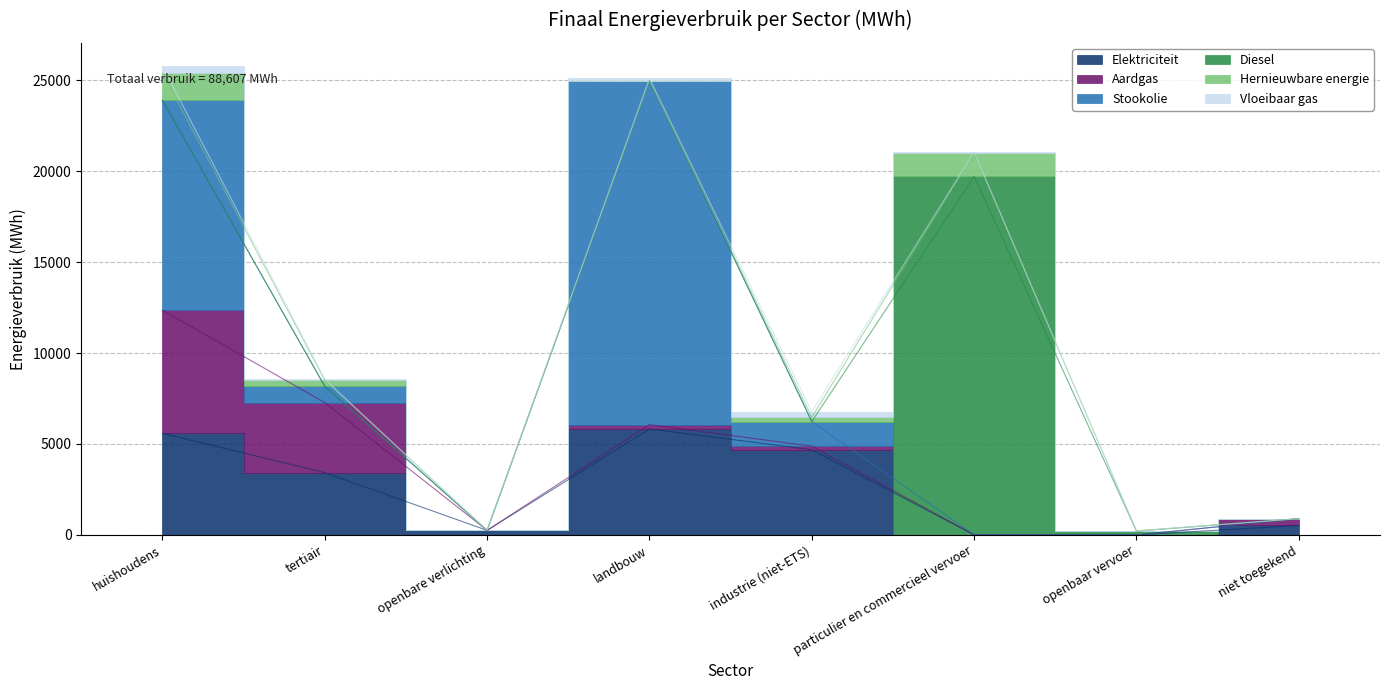

At which label does Stookolie first exceed 894?

huishoudens